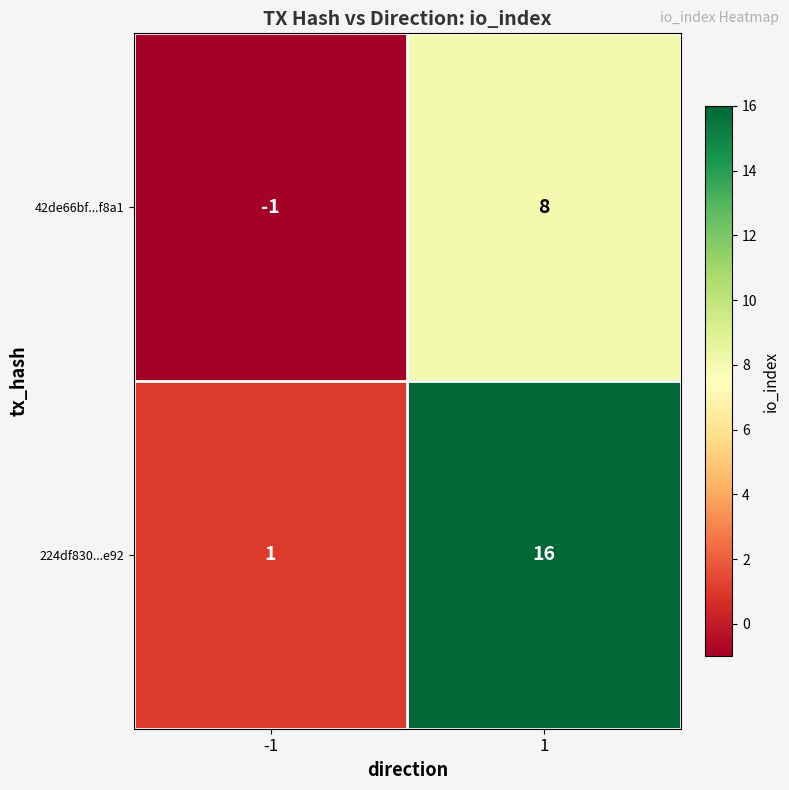

What is the difference between the highest and lowest values at 1?

8